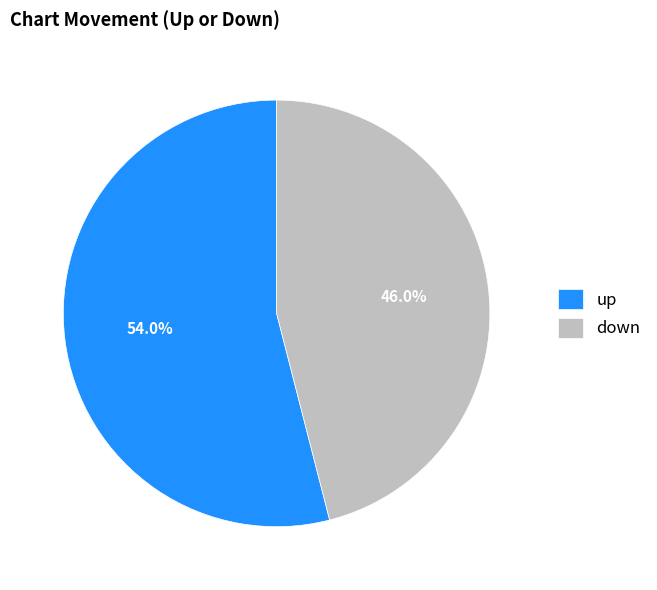

What is the ratio of the value at up to the value at down?

1.2